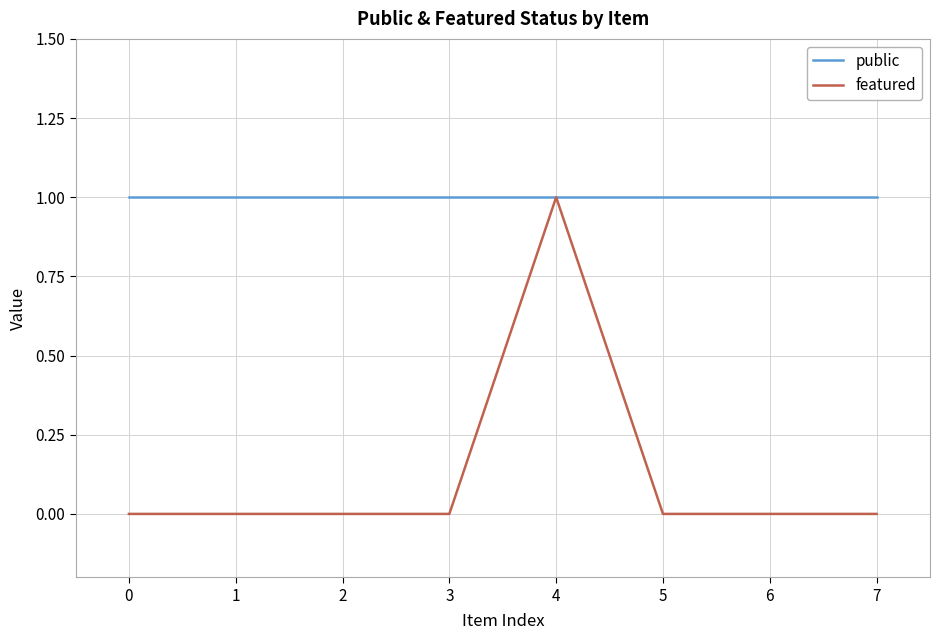

What is the difference between the highest and lowest values at 3?

1